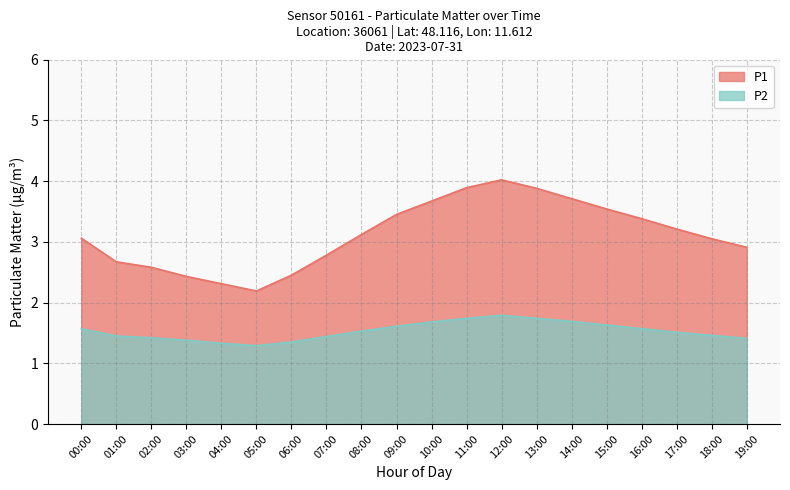

Is the value of P1 at 15:00 greater than the value of P2 at 02:00?

Yes